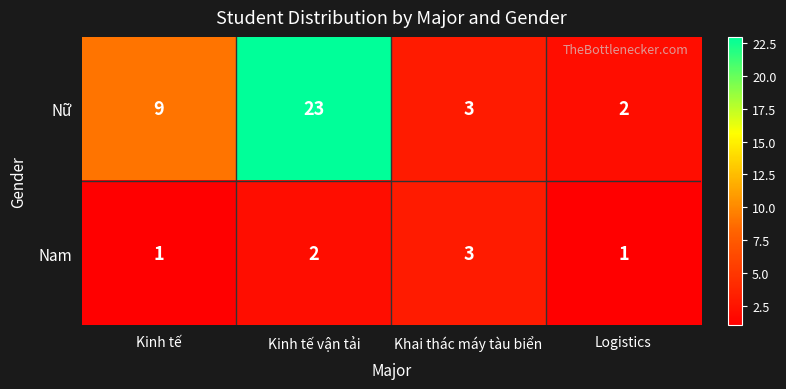

Reading left to right, transcribe all the data shown in this chart.

Nữ: 9	23	3	2
Nam: 1	2	3	1